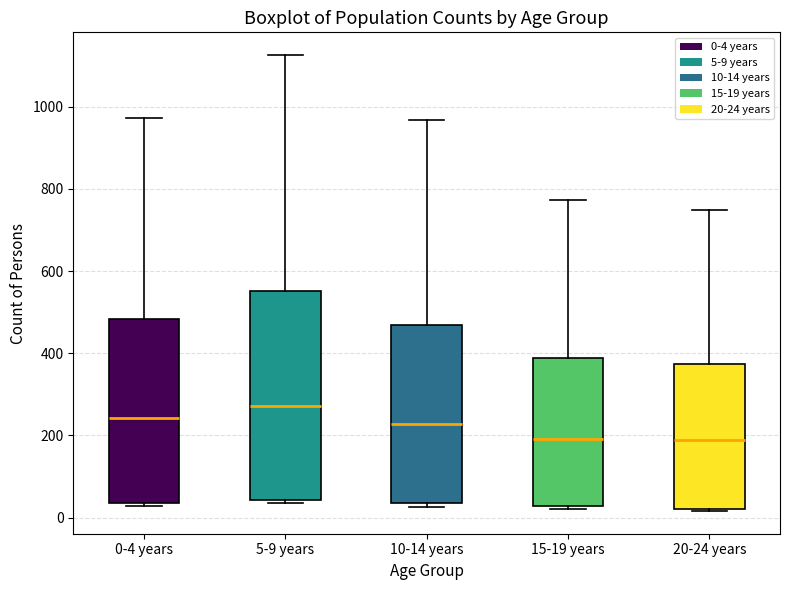

Which box is the tallest, from its lower edge to its upper edge?

5-9 years